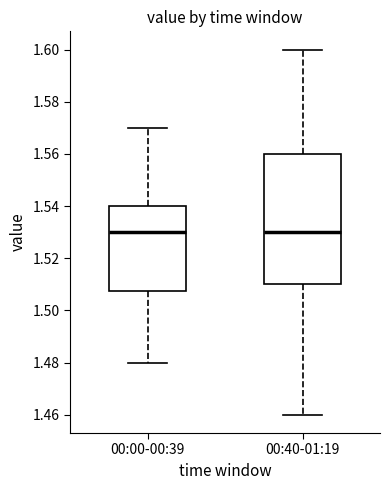

Which box is the tallest, from its lower edge to its upper edge?

00:40-01:19